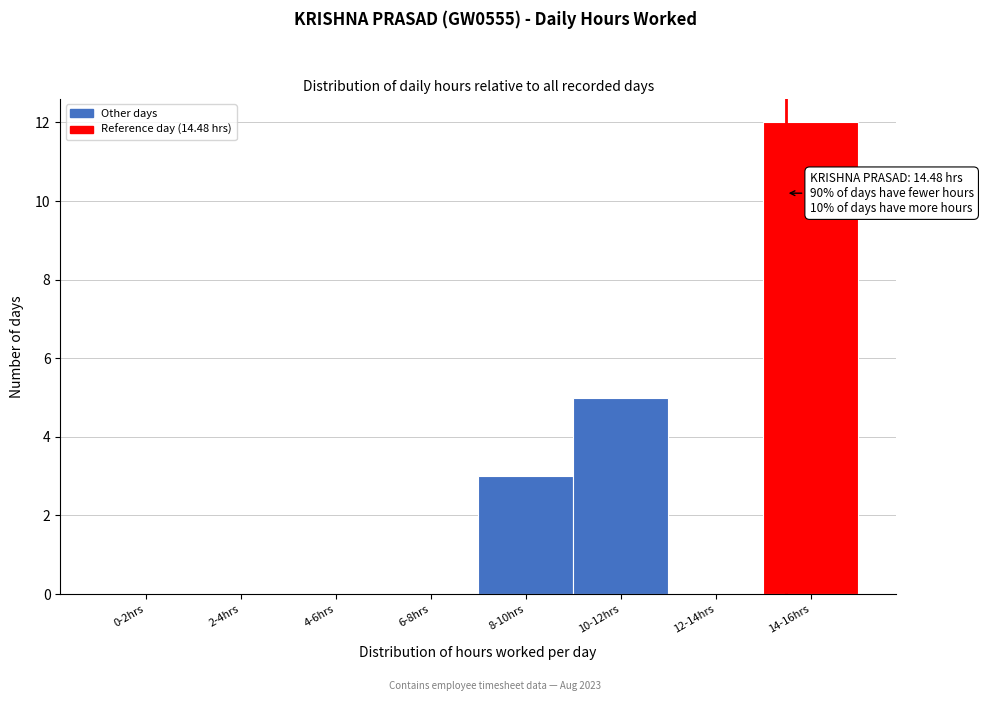

Reading left to right, what are all the values shown in this chart?

0-2hrs=0	2-4hrs=0	4-6hrs=0	6-8hrs=0	8-10hrs=3	10-12hrs=5	12-14hrs=0	14-16hrs=12